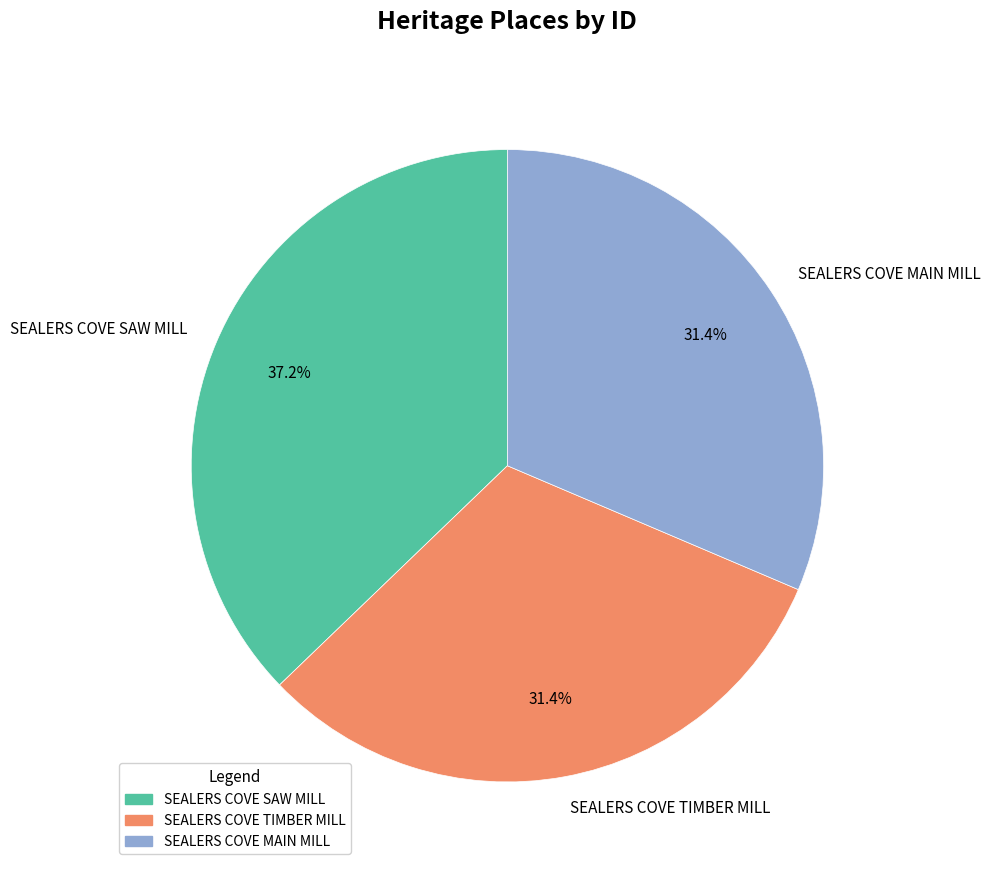

To the nearest percent, what portion does SEALERS COVE MAIN MILL represent?

31%